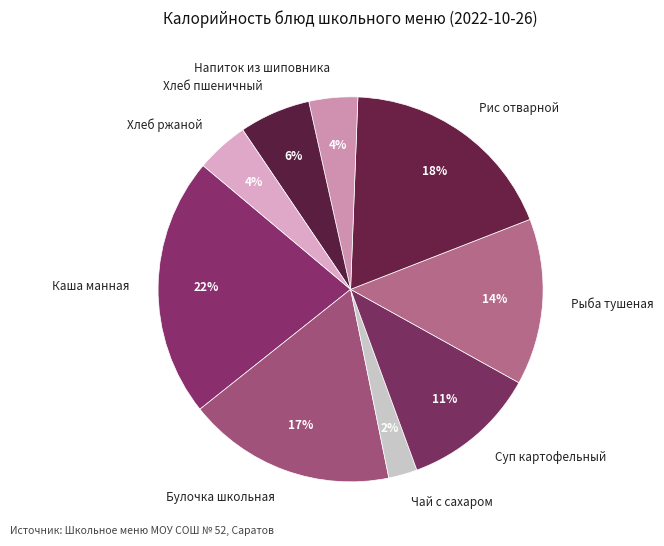

How many slices are in this pie chart?

9